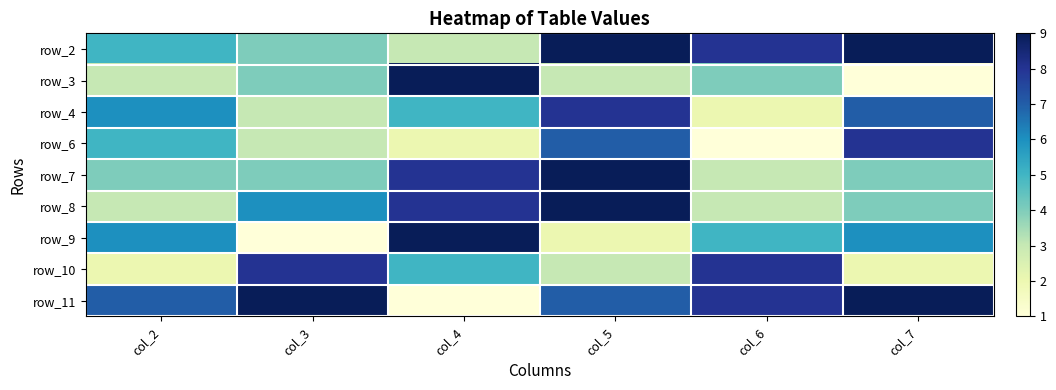

At which category does the chart reach its peak across all series?

col_5